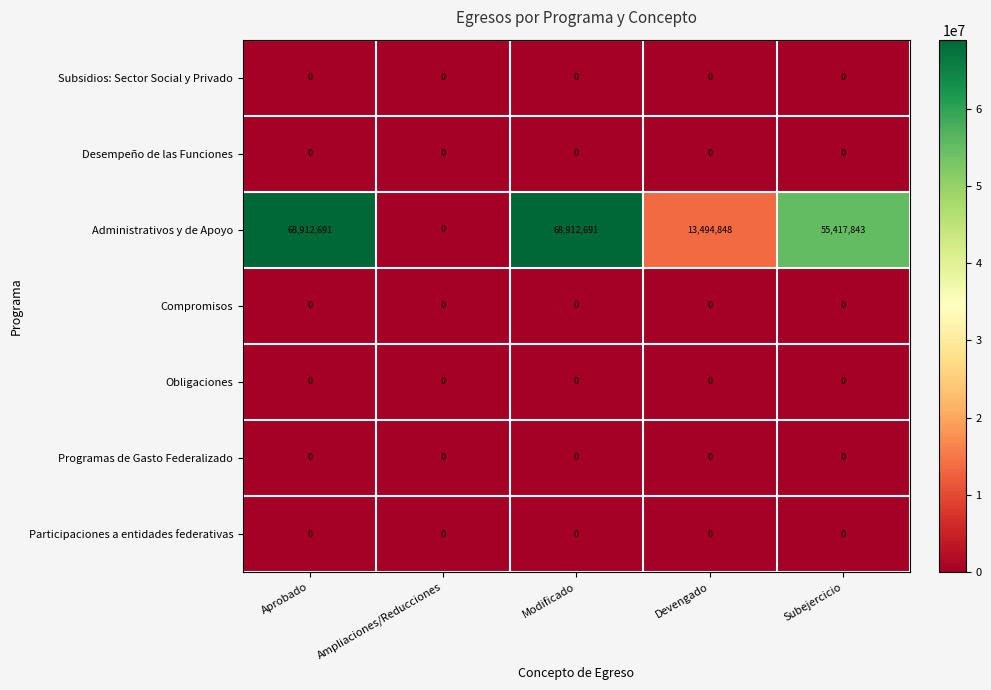

The Compromisos series shows 0 at Aprobado. True or false?

True